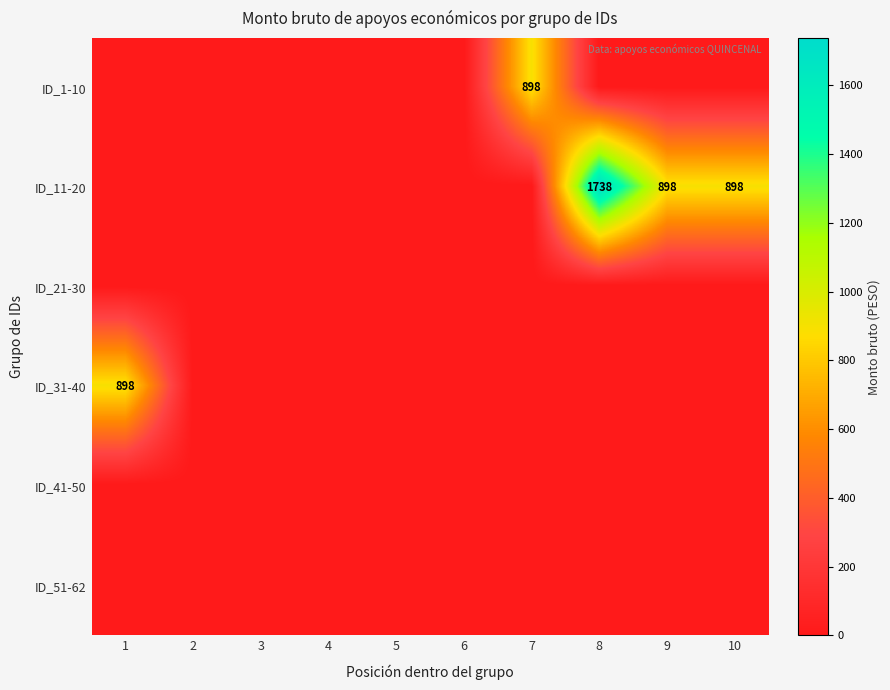

What is the spread (max minus min) of values at 7?

898